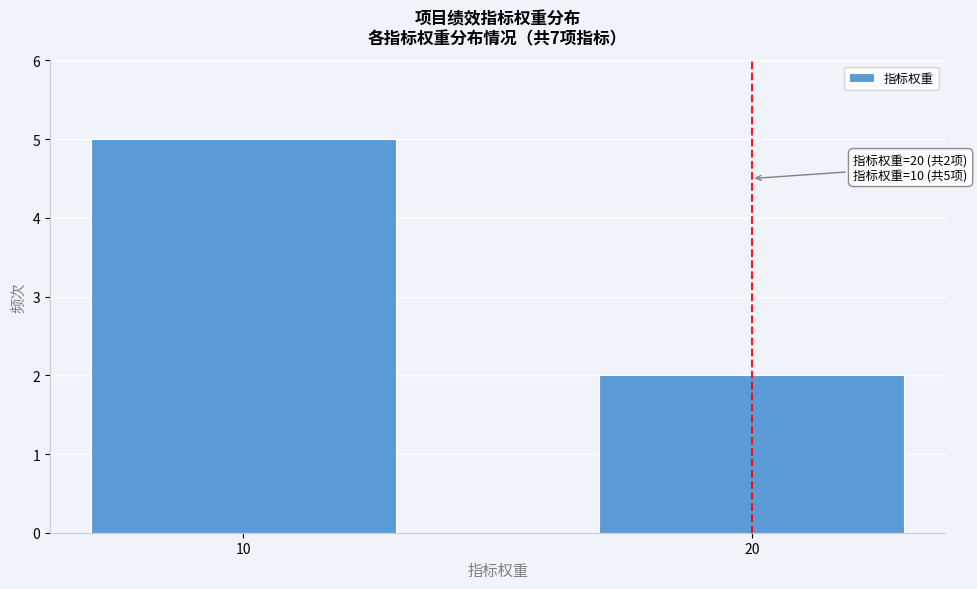

Reading left to right, transcribe all the data shown in this chart.

5	2